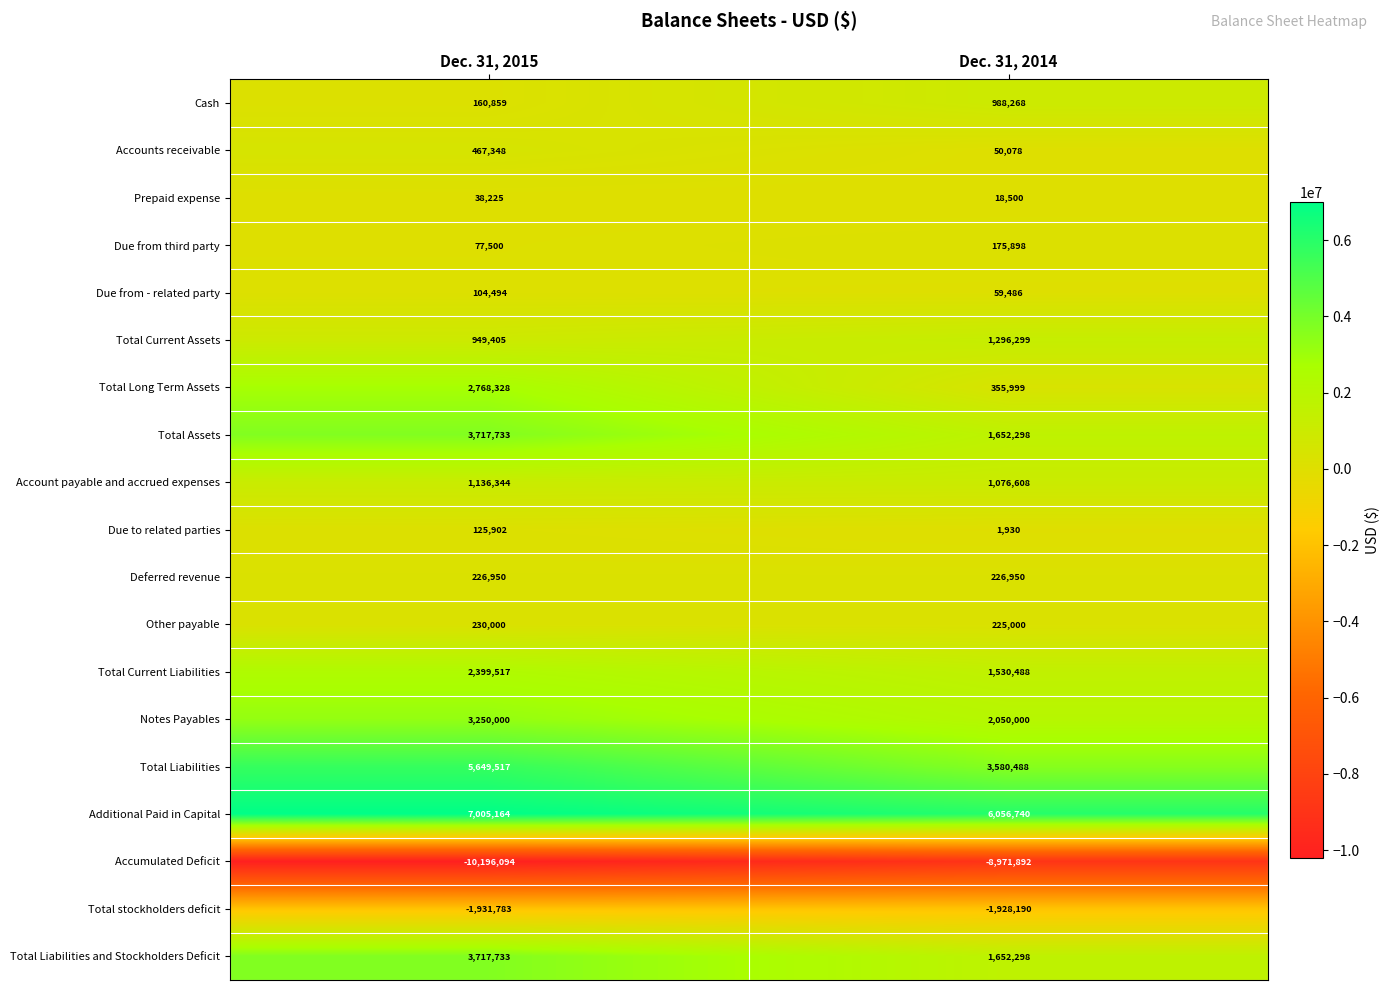

What is the smallest value displayed?

-10196094